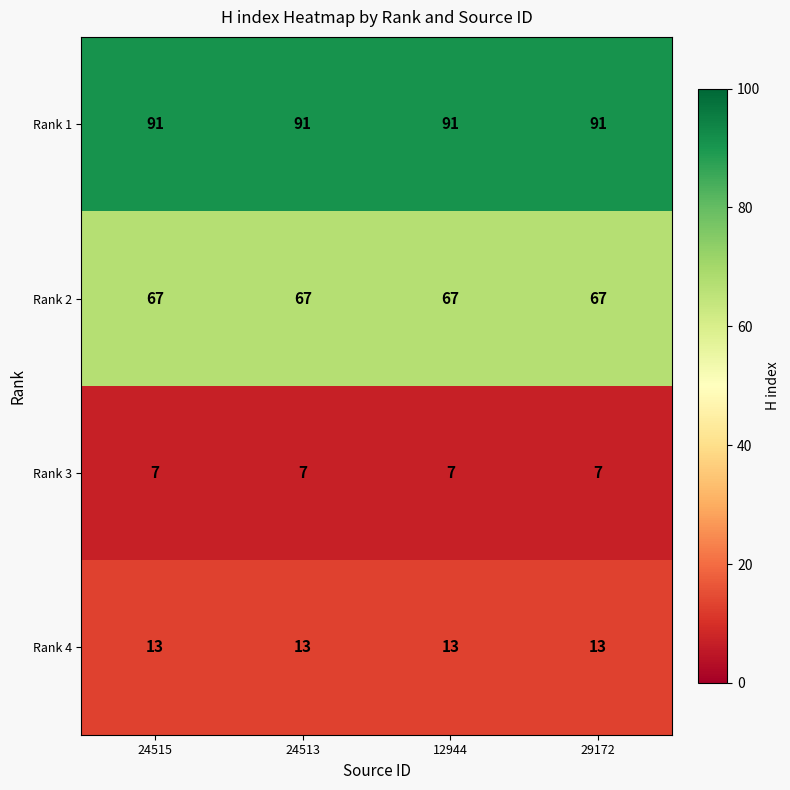

What is the greatest value displayed?

91